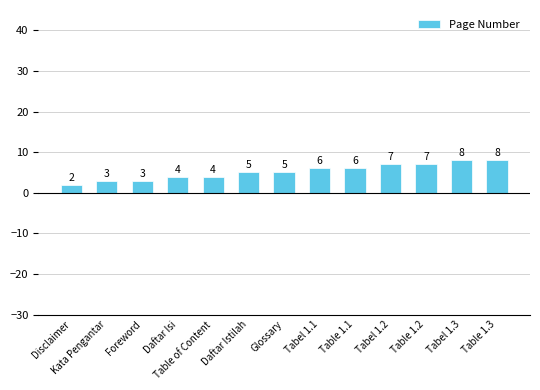

The value at Glossary is 5. True or false?

True